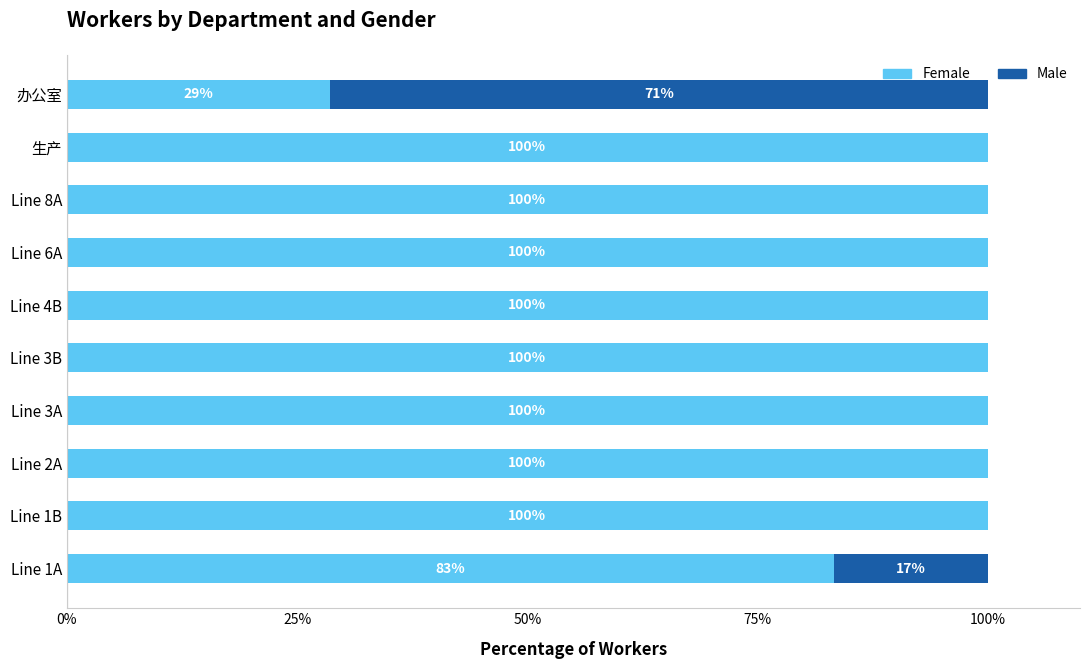

What is the total value across all series at Line 8A?

100.0